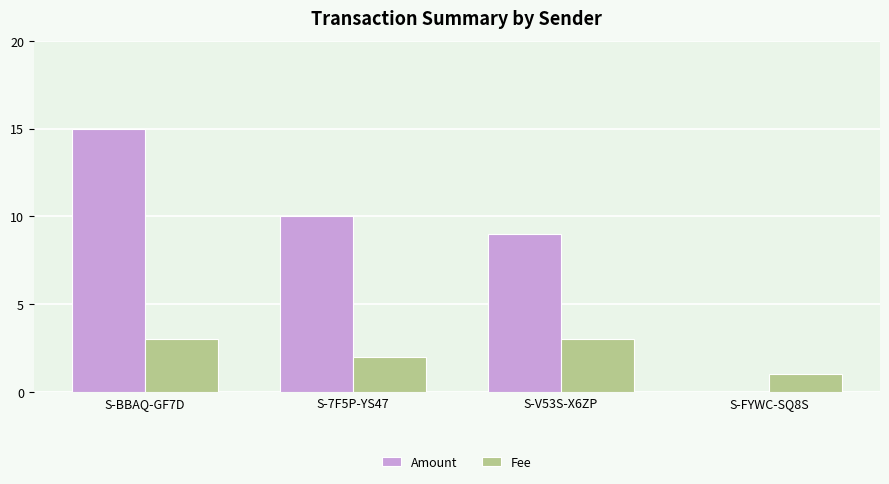

What is the sum of the Fee values at S-7F5P-YS47 and S-FYWC-SQ8S?

3